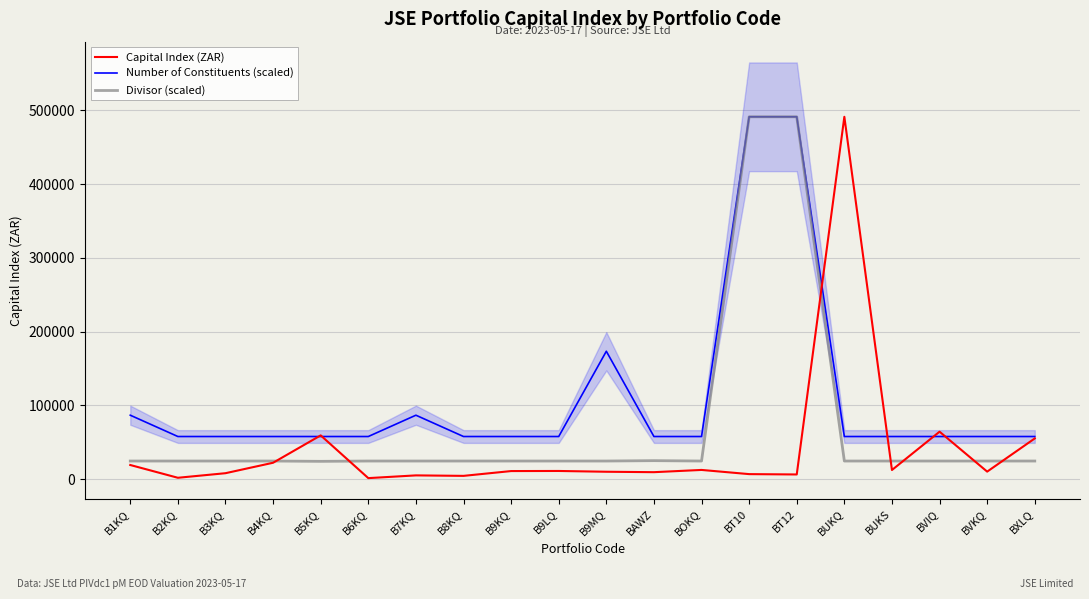

At how many categories does at least one series exceed 236785?

3